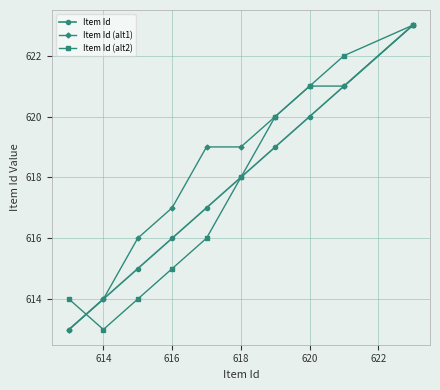

What is the value of the Item Id (alt1) point at the 2nd from the left?

614